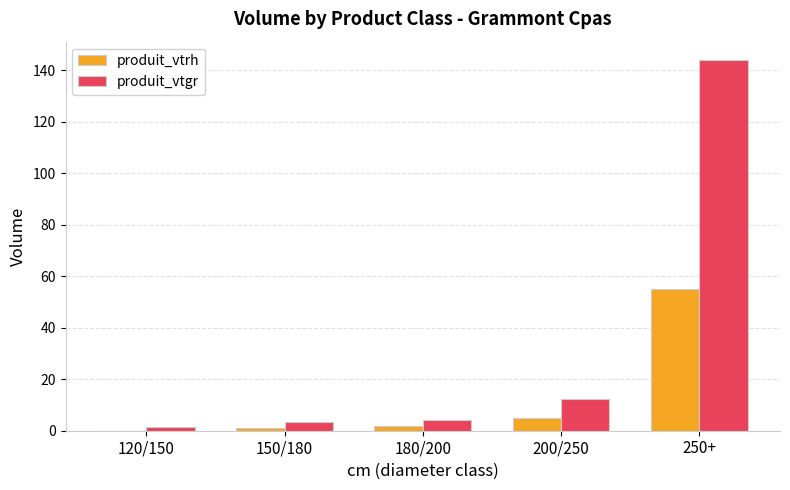

What are all the series names shown in the legend?

produit_vtrh, produit_vtgr